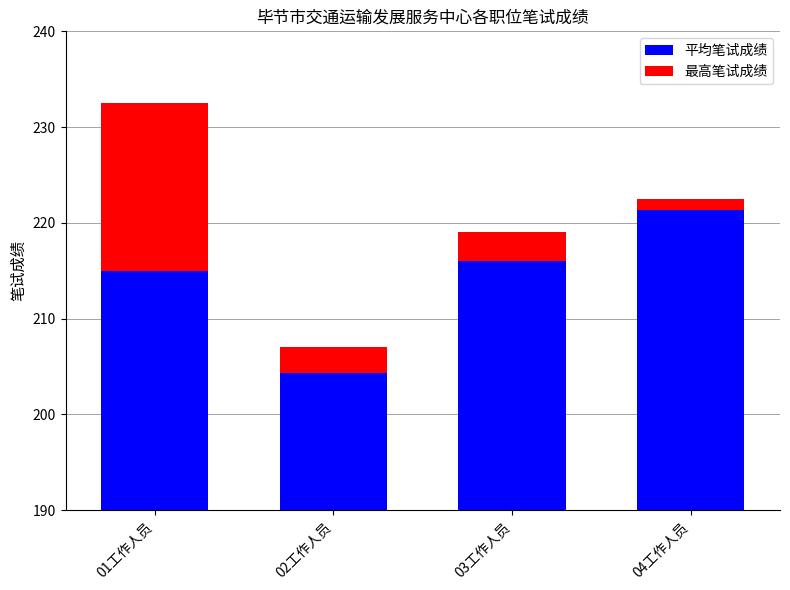

Does the chart contain stacked bars?

Yes